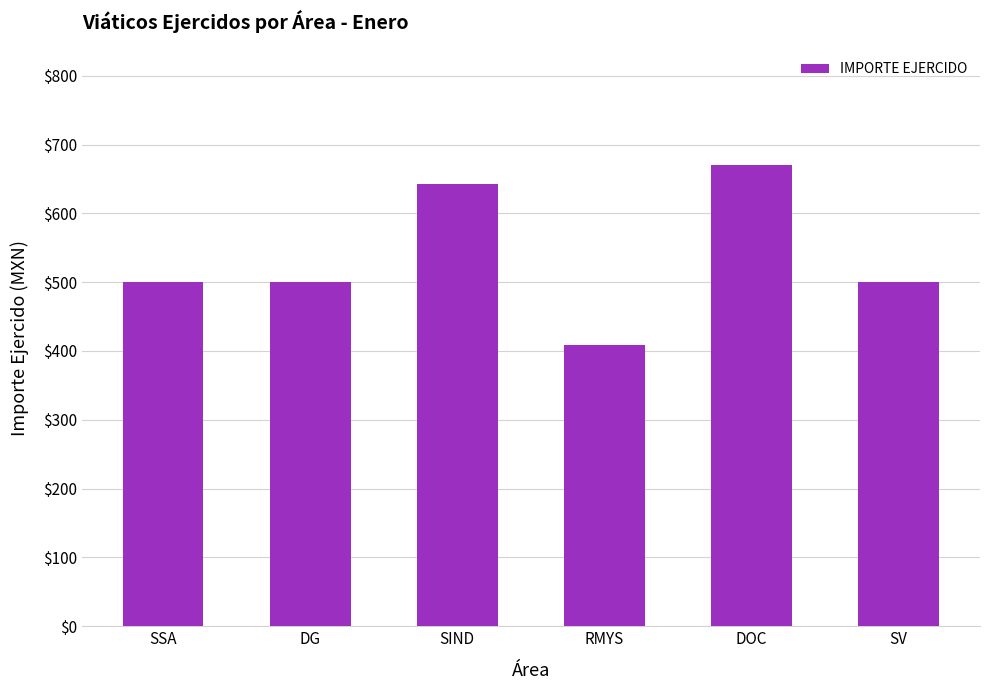

What is the sum of all values?

3220.4